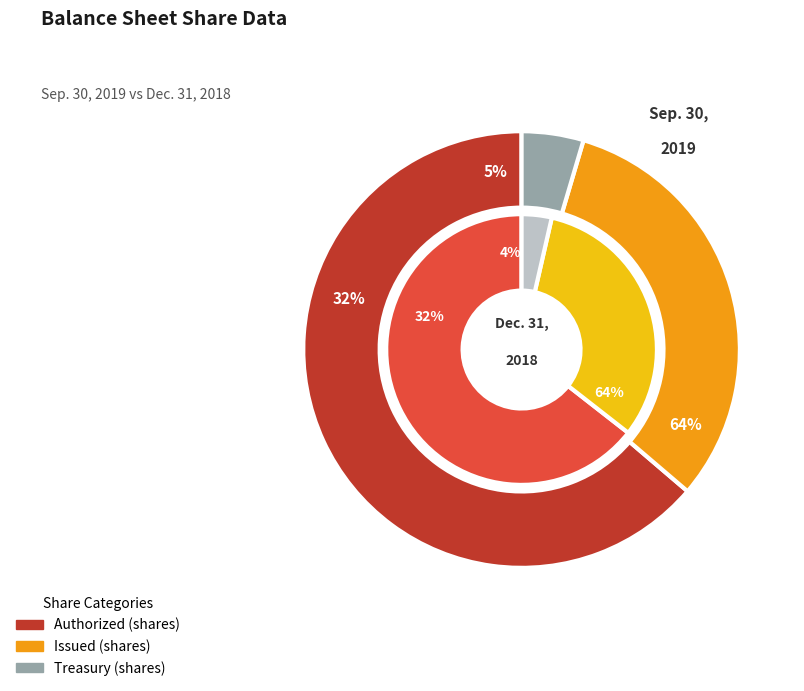

Is there any slice that represents more than half of the pie?

Yes